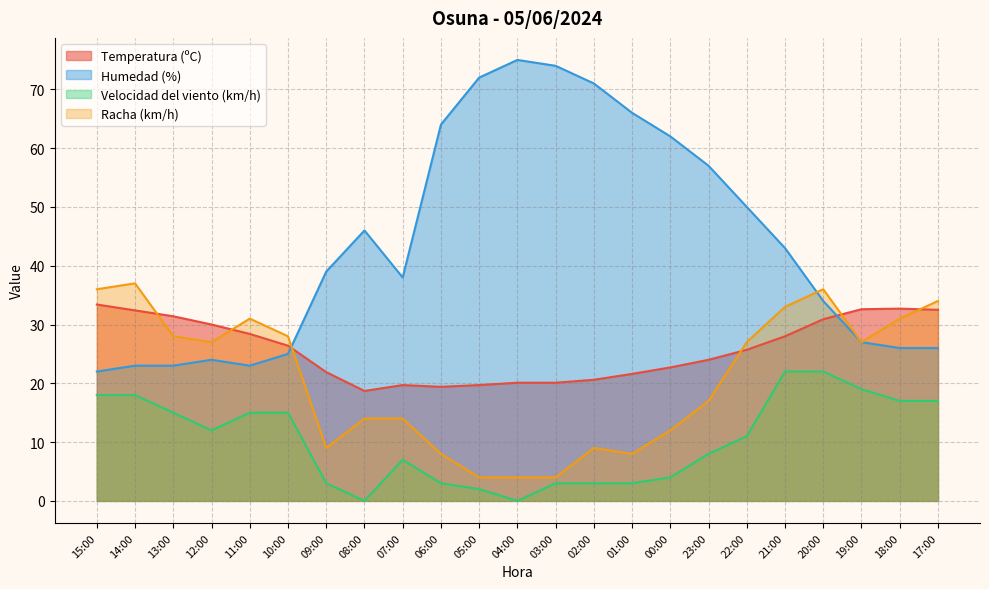

What is the greatest value displayed?

75.0